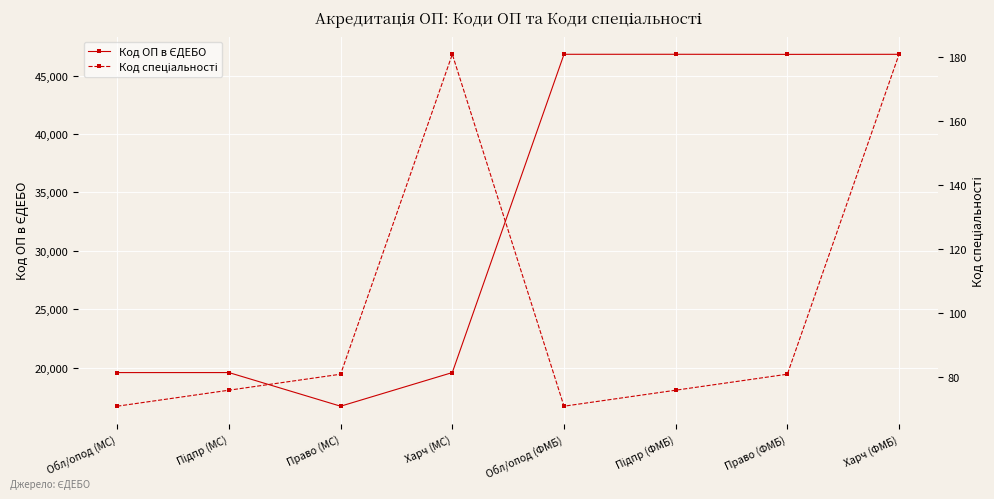

Reading left to right, transcribe all the data shown in this chart.

Код ОП в ЄДЕБО: Обл/опод (МС)=19566	Підпр (МС)=19567	Право (МС)=16687	Харч (МС)=19568	Обл/опод (ФМБ)=46827	Підпр (ФМБ)=46828	Право (ФМБ)=46820	Харч (ФМБ)=46826
Код спеціальності: Обл/опод (МС)=71	Підпр (МС)=76	Право (МС)=81	Харч (МС)=181	Обл/опод (ФМБ)=71	Підпр (ФМБ)=76	Право (ФМБ)=81	Харч (ФМБ)=181